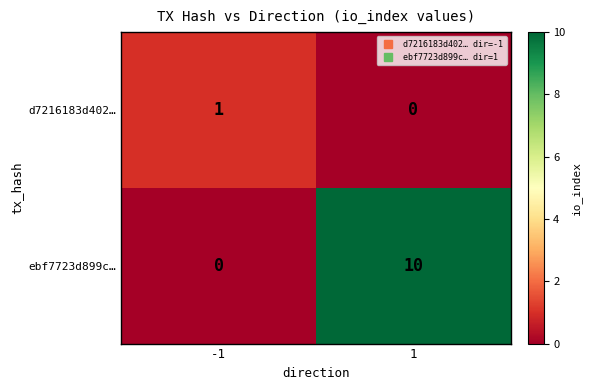

At 1, list the series in order from smallest to largest.

d7216183d402…, ebf7723d899c…